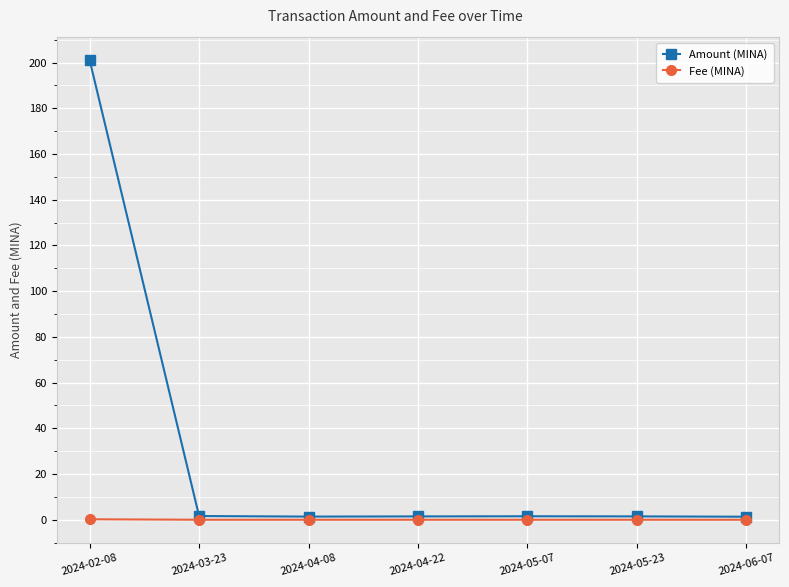

Which series changed the most between 2024-02-08 and 2024-04-22?

Amount (MINA)